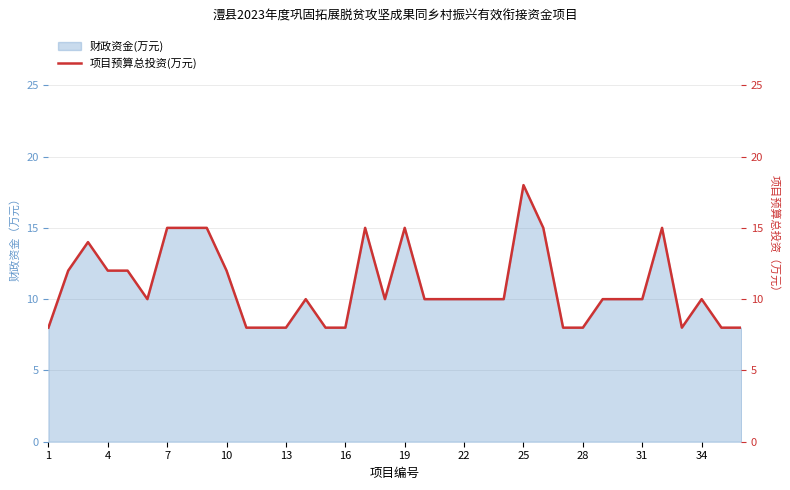

Does the chart have visible grid lines?

Yes